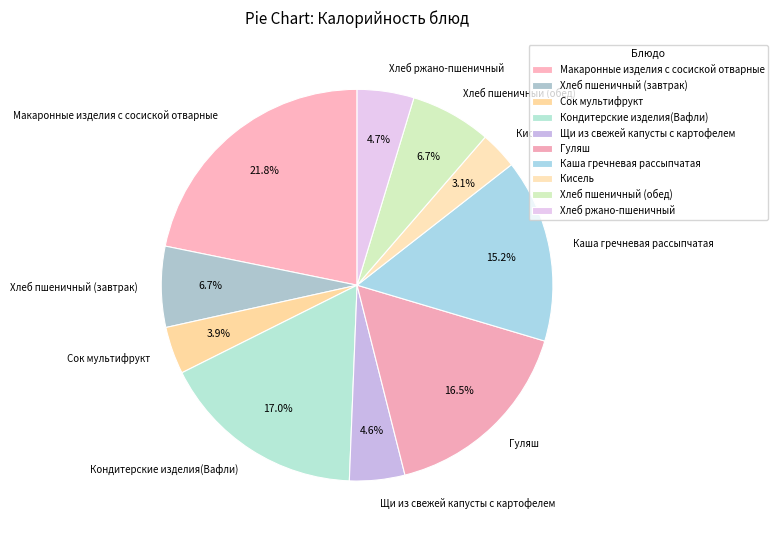

Is the sum of Хлеб пшеничный (завтрак) and Кондитерские изделия(Вафли) greater than half?

No